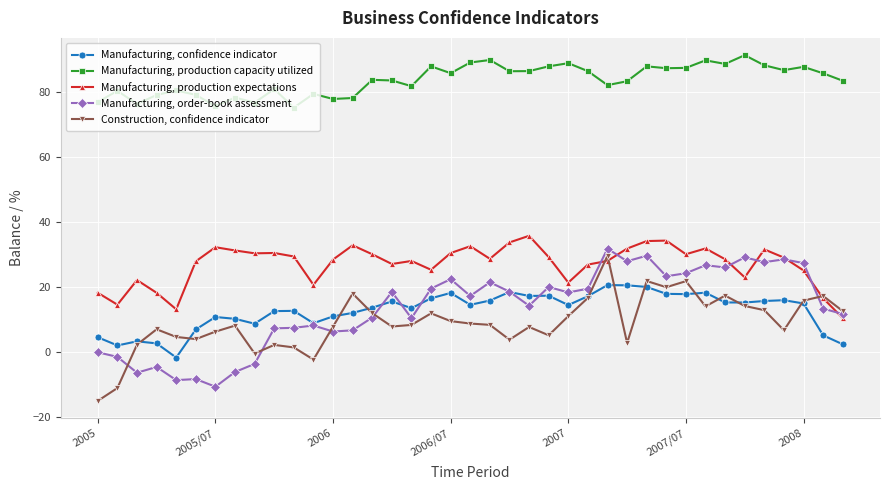

Does the chart display data point markers on the line(s)?

Yes